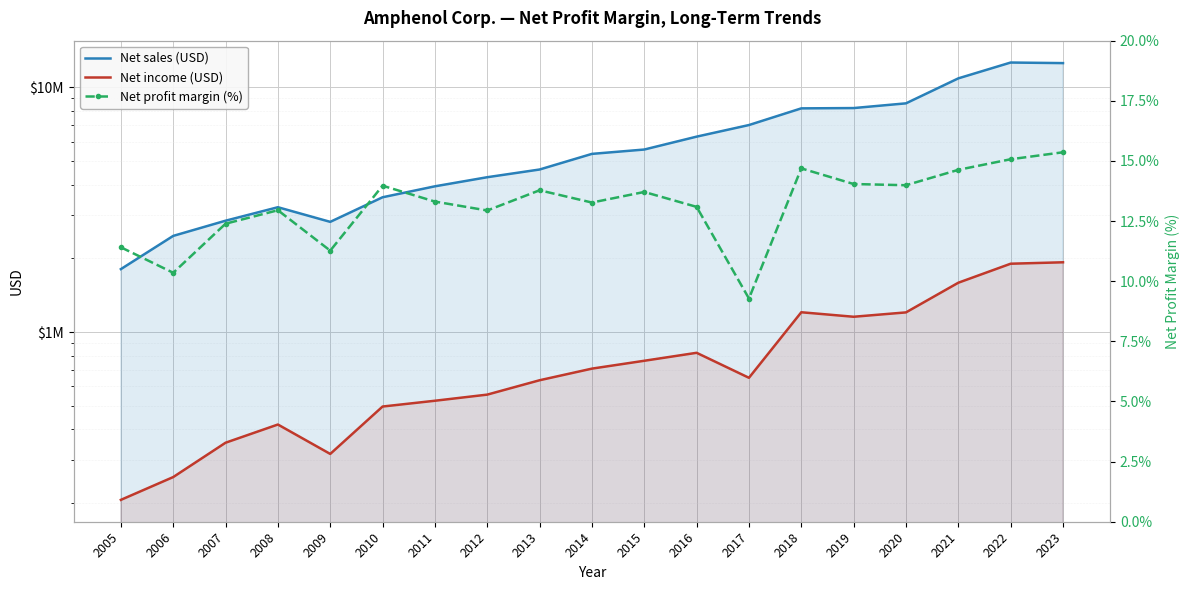

The Net profit margin (%) series shows 8.0 at 2013. True or false?

False